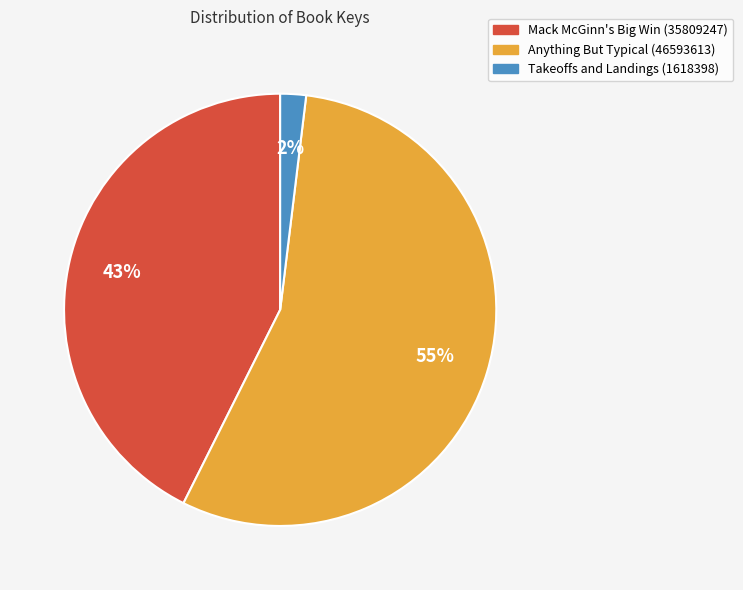

To the nearest percent, what portion does Mack McGinn's Big Win (35809247) represent?

43%